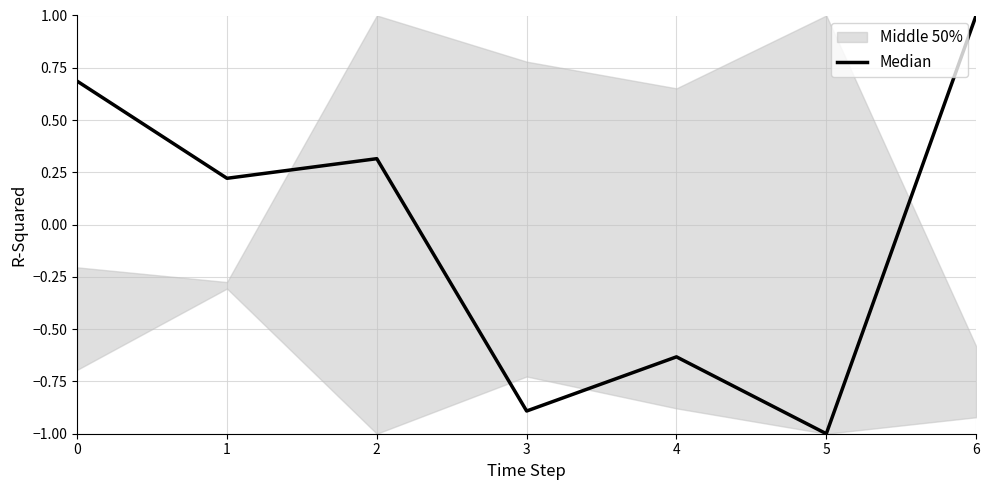

Reading right to left, transcribe all the data shown in this chart.

1.0	-1.0	-0.6	-0.9	0.3	0.2	0.7